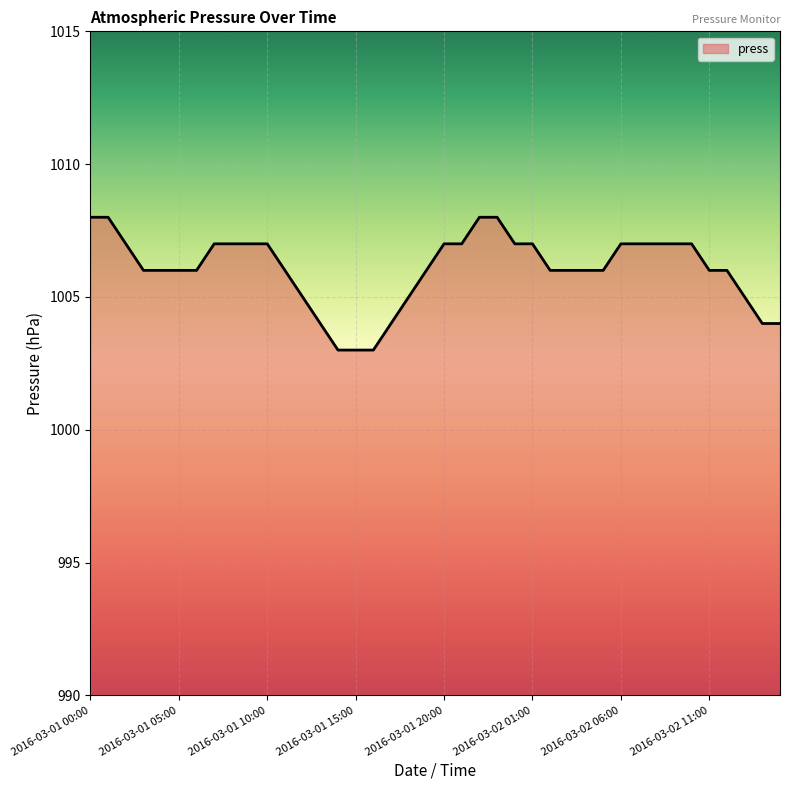

What is the difference between the maximum and minimum values?

5